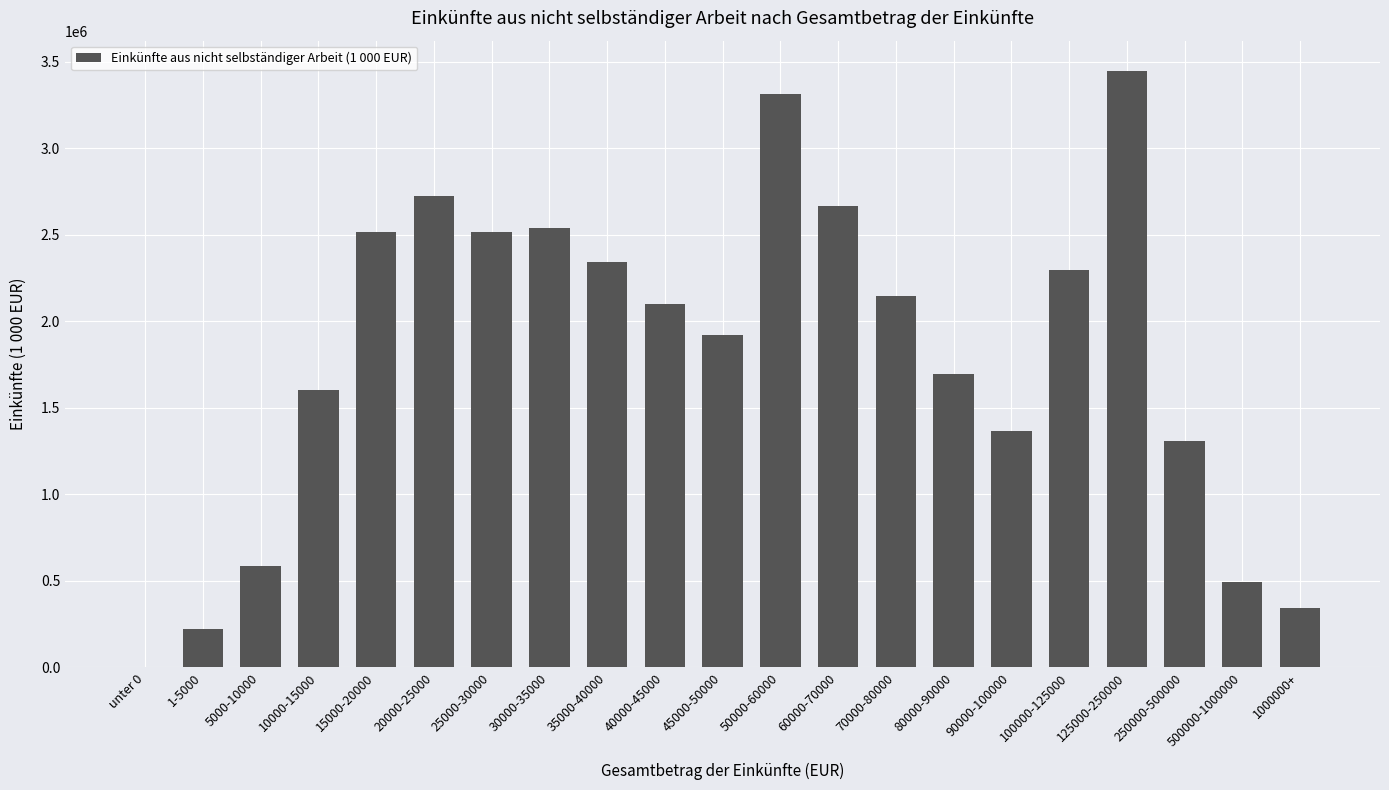

Where does the data first go above 2099788?

15000-20000